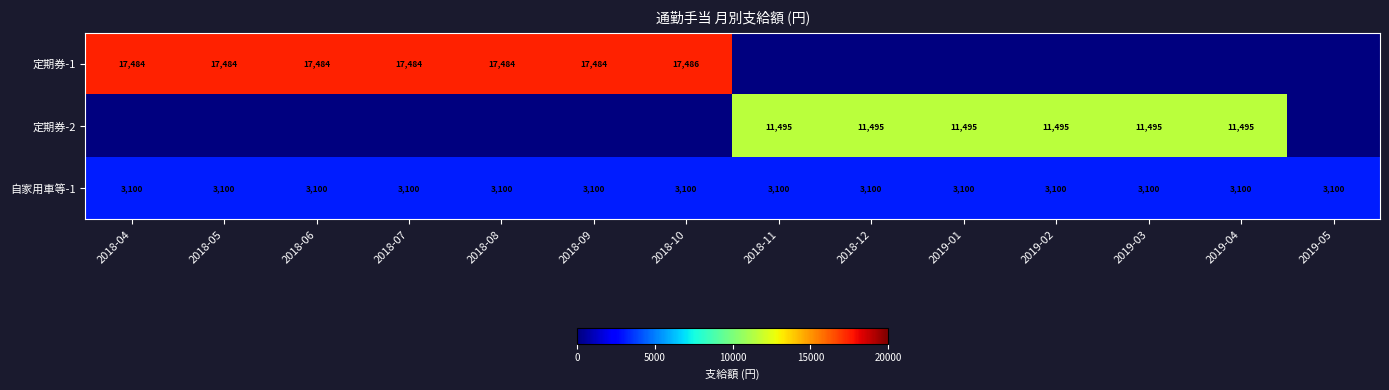

Is it true that 定期券-2 equals 11495 at 2019-02?

True